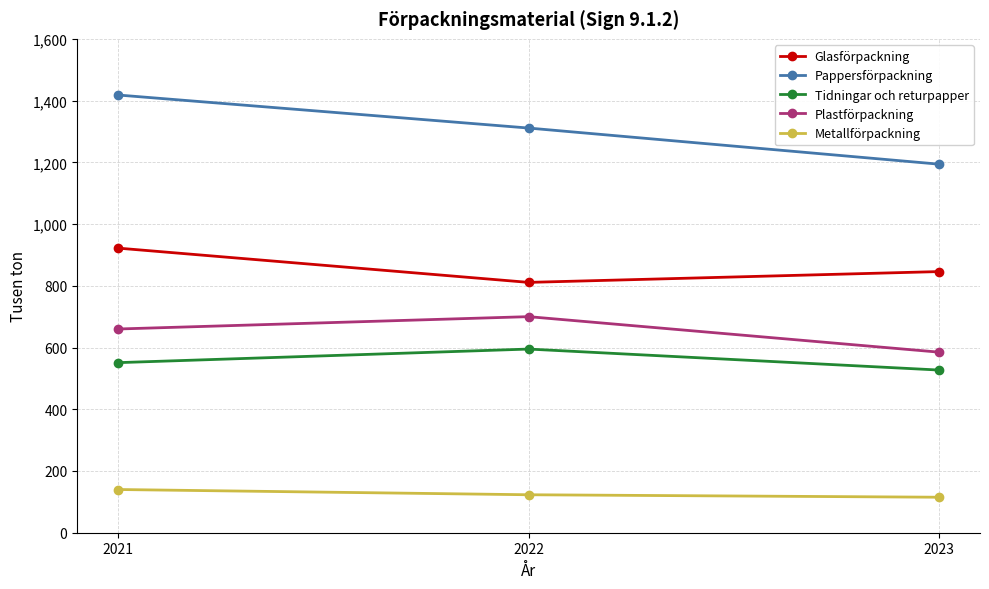

At 2021, list the series in order from largest to smallest.

Pappersförpackning, Glasförpackning, Plastförpackning, Tidningar och returpapper, Metallförpackning